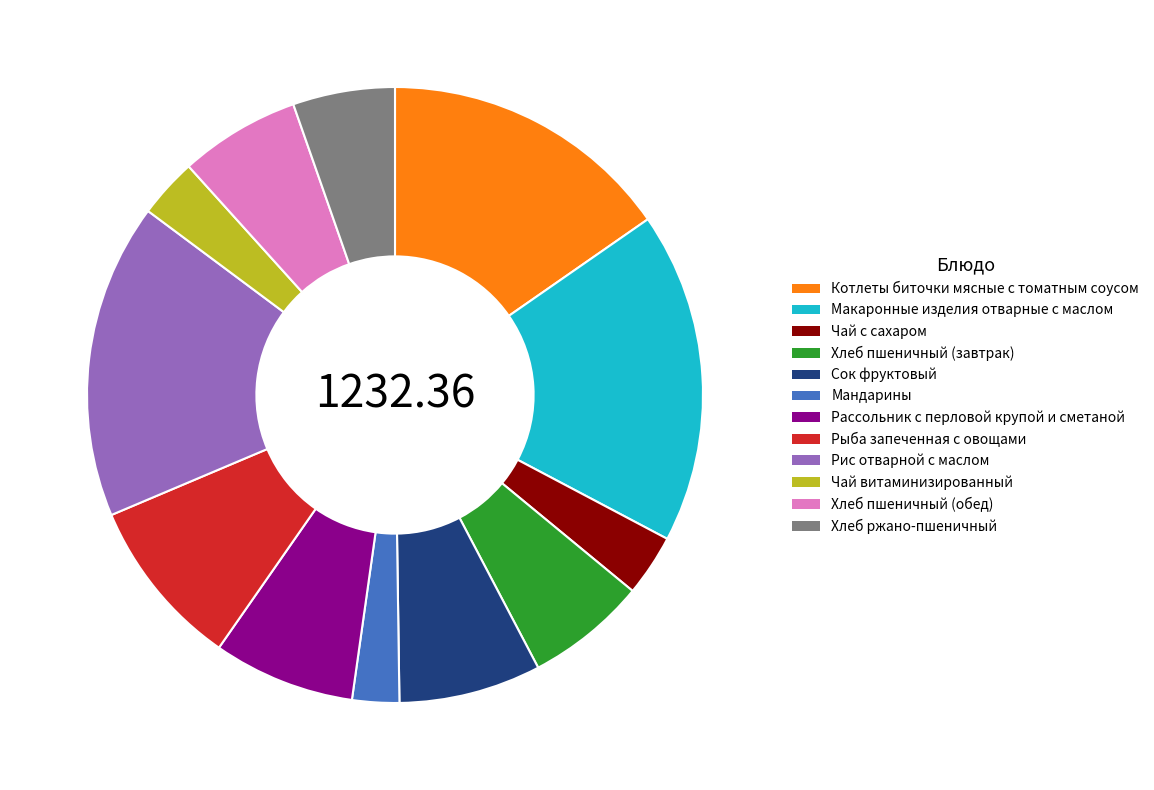

How many segments does this pie chart have?

12